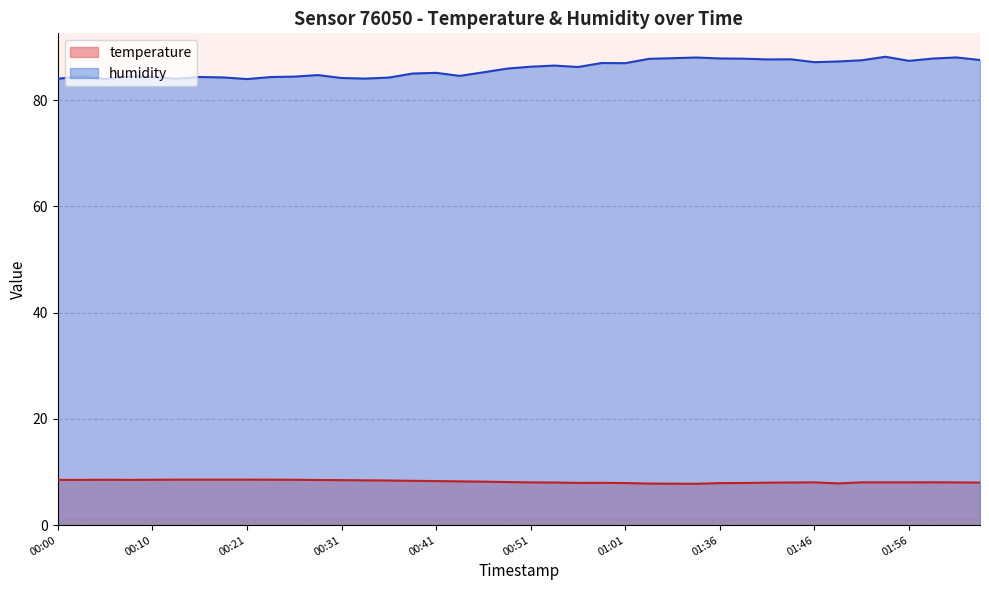

Reading left to right, extract all data points from this chart.

temperature: 00:00=8.5	00:02=8.5	00:05=8.5	00:07=8.5	00:10=8.5	00:13=8.6	00:16=8.6	00:19=8.6	00:21=8.6	00:24=8.6	00:26=8.5	00:29=8.5	00:31=8.5	00:33=8.4	00:36=8.4	00:38=8.3	00:41=8.3	00:43=8.2	00:46=8.2	00:48=8.1	00:51=8.0	00:53=8.0	00:56=8.0	00:59=8.0	01:01=7.9	01:10=7.8	01:13=7.8	01:16=7.8	01:36=7.9	01:38=7.9	01:41=8.0	01:43=8.0	01:46=8.1	01:48=7.8	01:51=8.1	01:53=8.1	01:56=8.1	01:58=8.1	02:01=8.0	02:03=8.0
humidity: 00:00=84.0	00:02=84.5	00:05=84.0	00:07=84.5	00:10=84.4	00:13=84.0	00:16=84.4	00:19=84.3	00:21=84.0	00:24=84.3	00:26=84.4	00:29=84.7	00:31=84.2	00:33=84.1	00:36=84.2	00:38=85.0	00:41=85.1	00:43=84.6	00:46=85.2	00:48=85.9	00:51=86.3	00:53=86.5	00:56=86.2	00:59=87.0	01:01=87.0	01:10=87.8	01:13=87.9	01:16=88.0	01:36=87.8	01:38=87.8	01:41=87.7	01:43=87.7	01:46=87.2	01:48=87.3	01:51=87.5	01:53=88.2	01:56=87.4	01:58=87.8	02:01=88.0	02:03=87.6